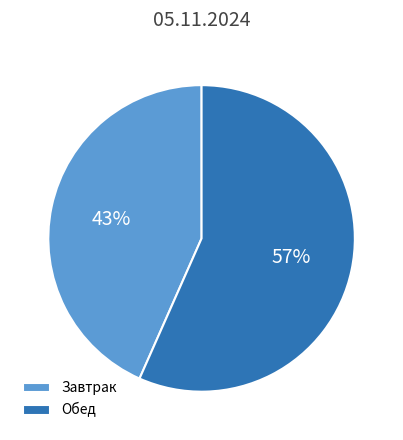

Do Завтрак and Обед together represent more than half of the pie?

Yes